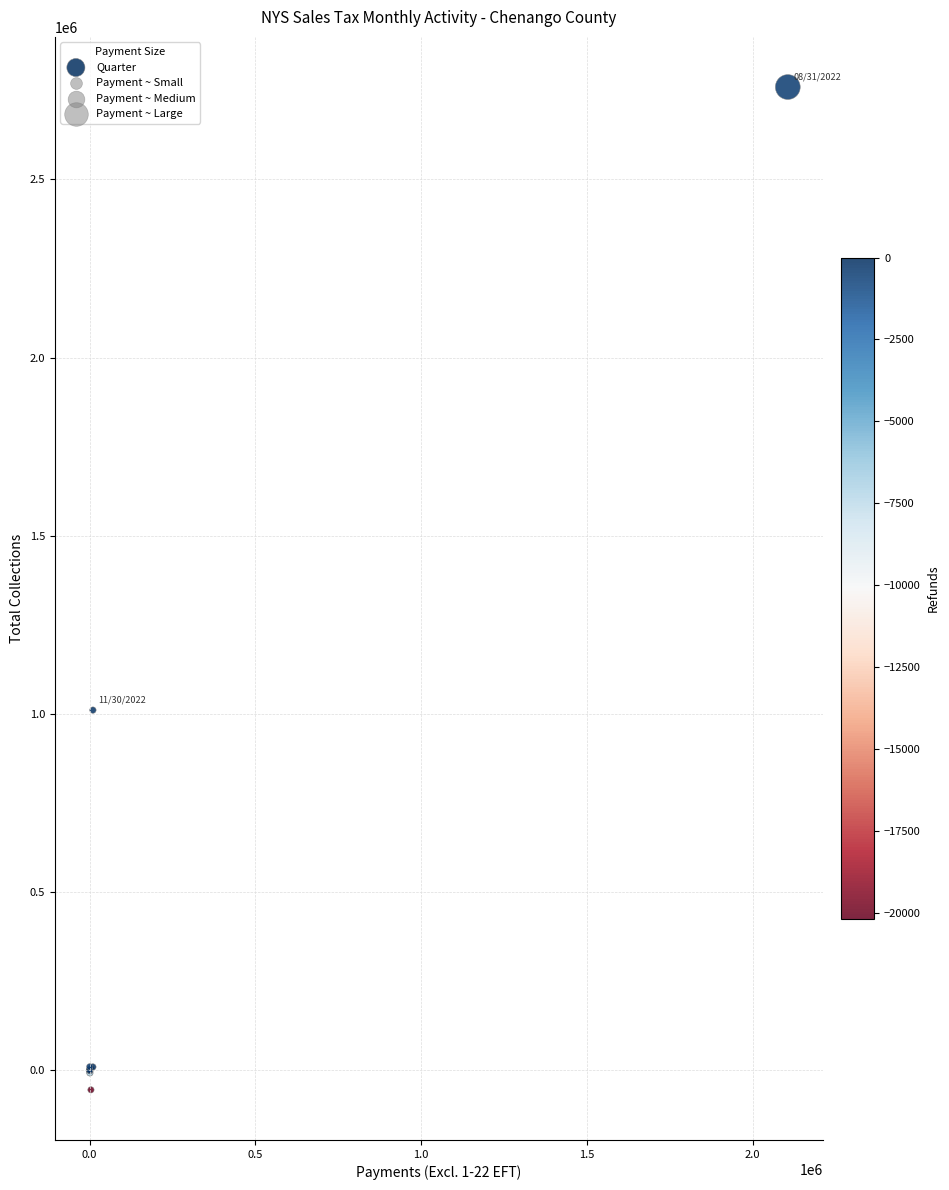

What Y value in the scatter plot is closest to 1352213?

1010715.1